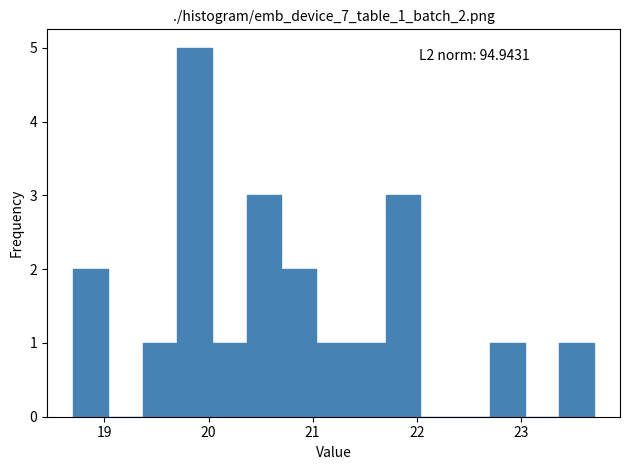

Read against the x-axis, roughly where is the centre of the tallest bar?

19.9